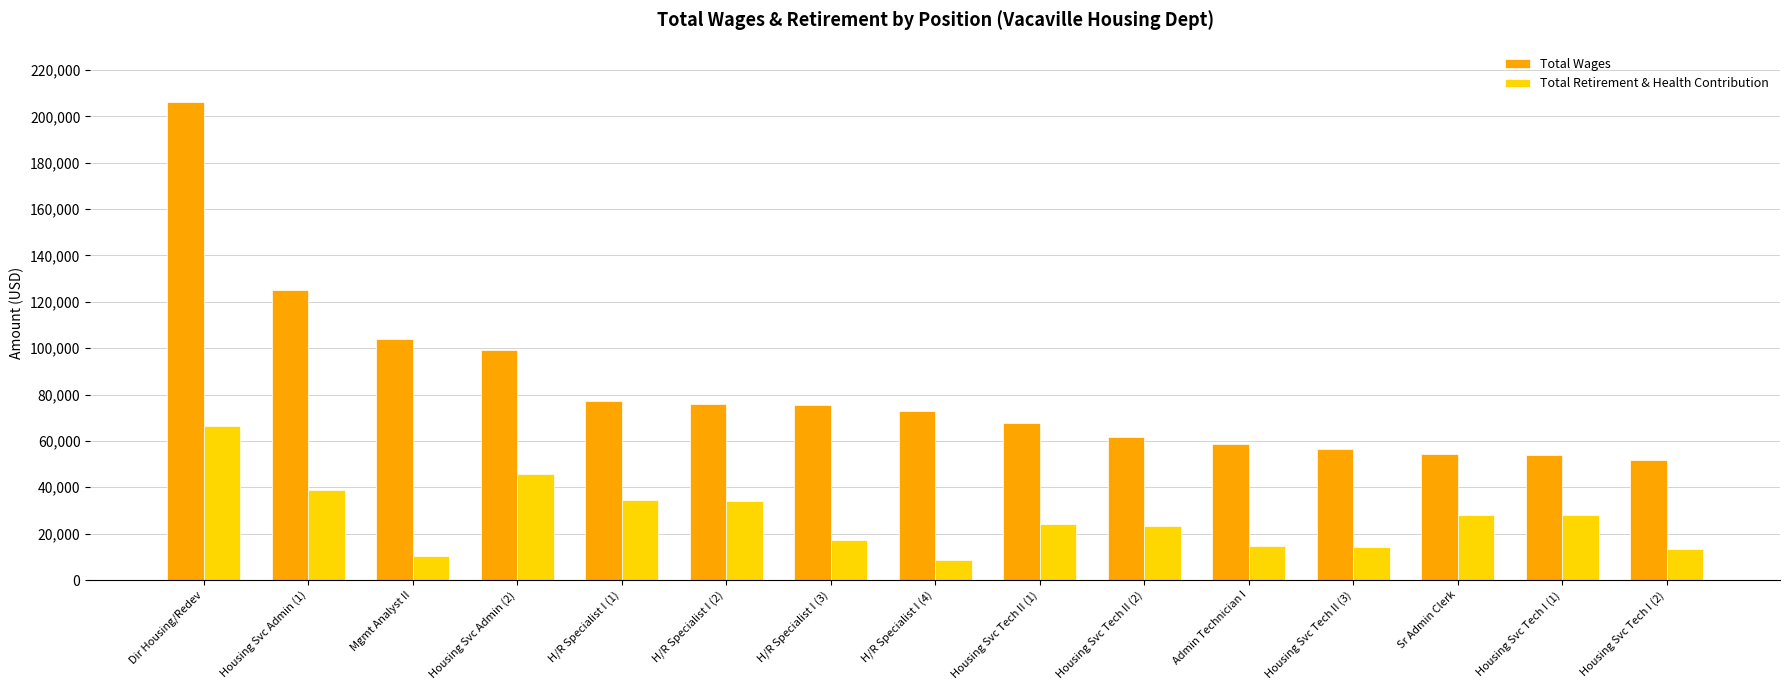

At which label does Total Wages reach its minimum?

Housing Svc Tech I (2)